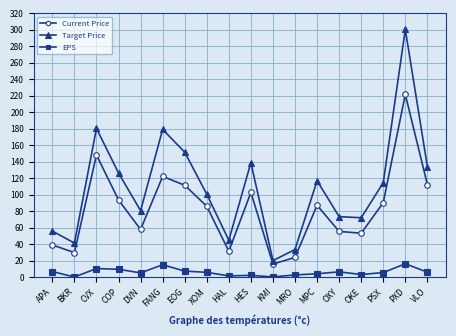

Read the EPS value at OXY.

6.6